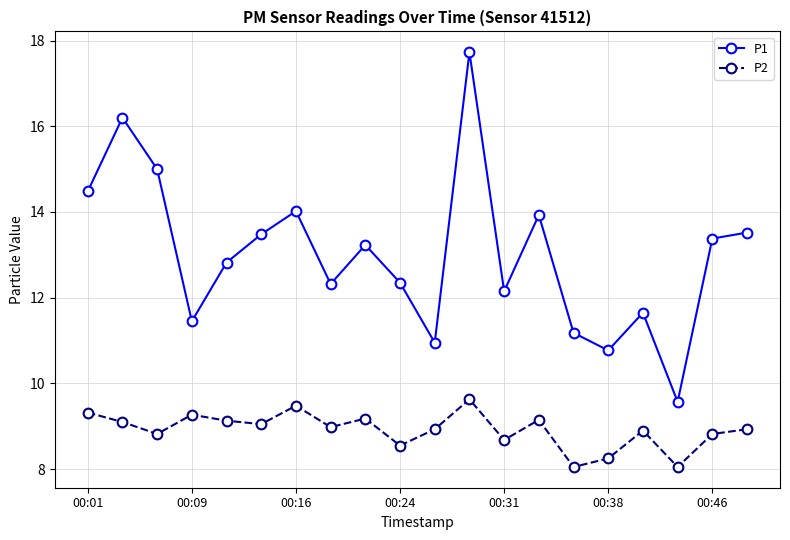

Which series has the largest total across all categories?

P1